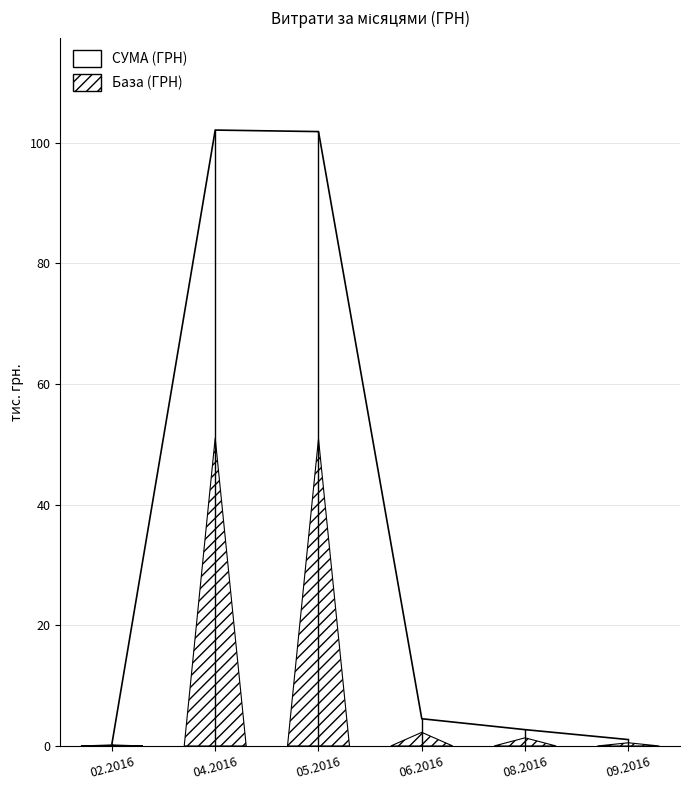

What value does the data have at 08.2016?

2.7